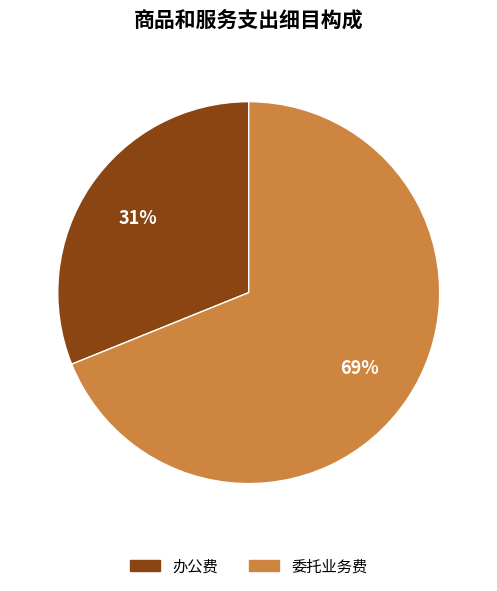

How many slices are in this pie chart?

2